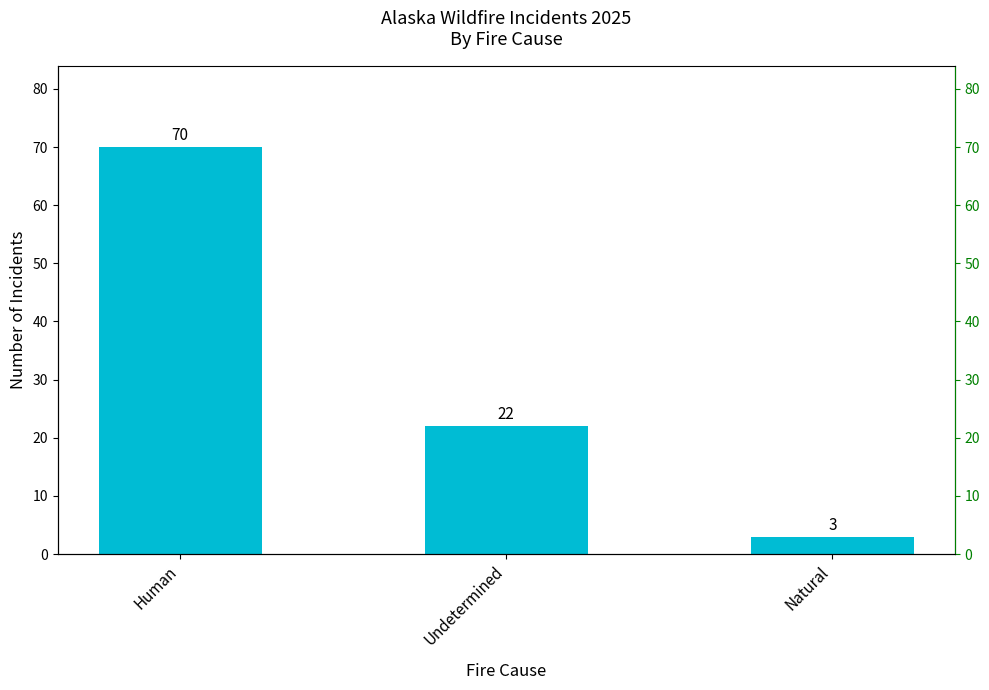

What position from the right is Natural?

1